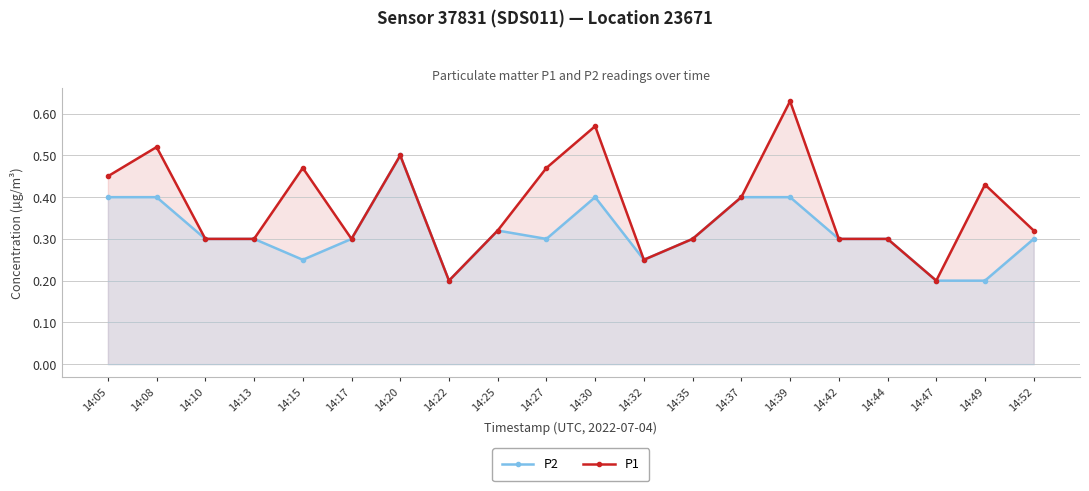

Rank the categories by P2 value from highest to lowest.

14:20, 14:05, 14:08, 14:30, 14:37, 14:39, 14:25, 14:10, 14:13, 14:17, 14:27, 14:35, 14:42, 14:44, 14:52, 14:15, 14:32, 14:22, 14:47, 14:49